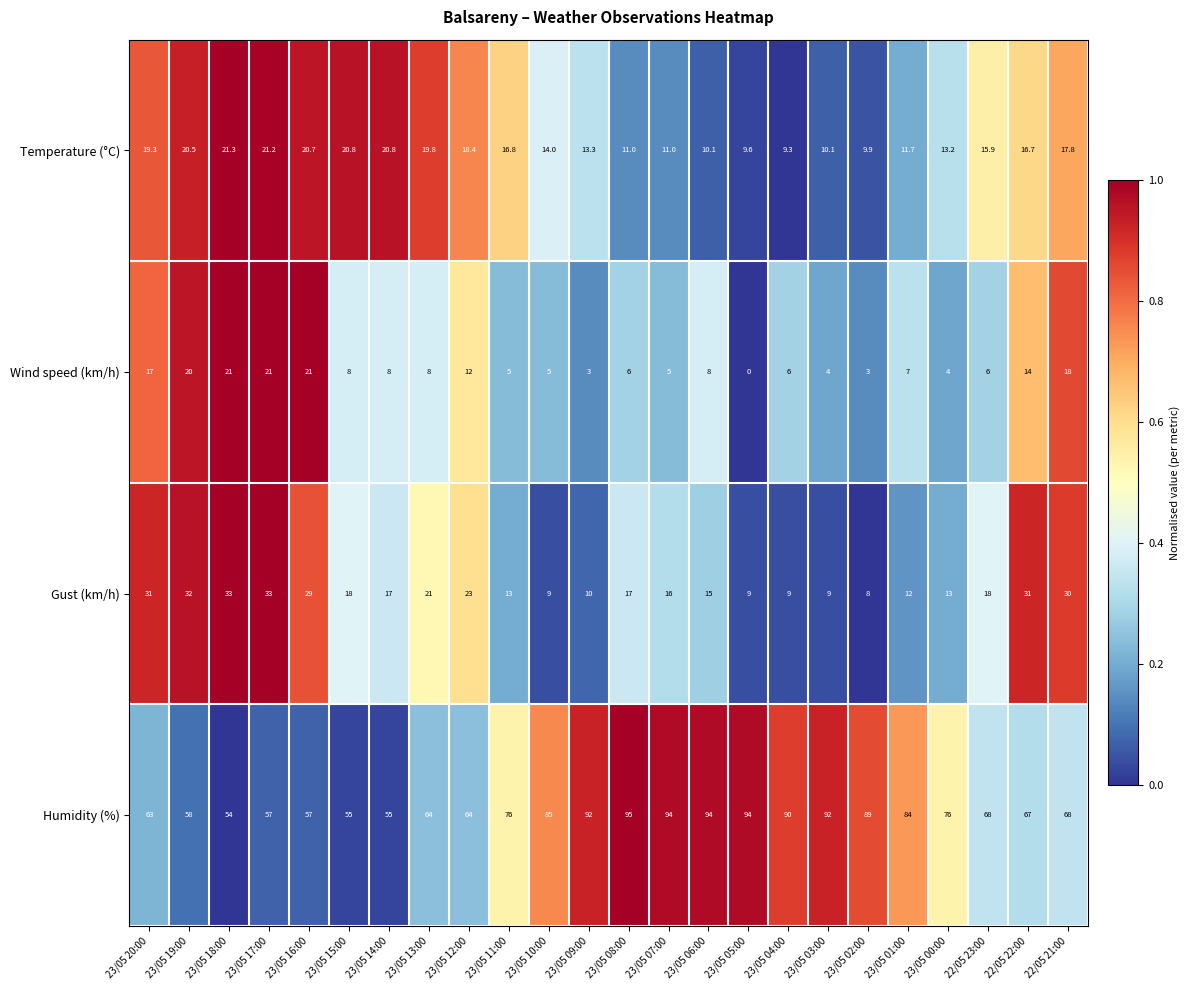

What is the difference between the Gust (km/h) values at 23/05 01:00 and 23/05 18:00?

21.0